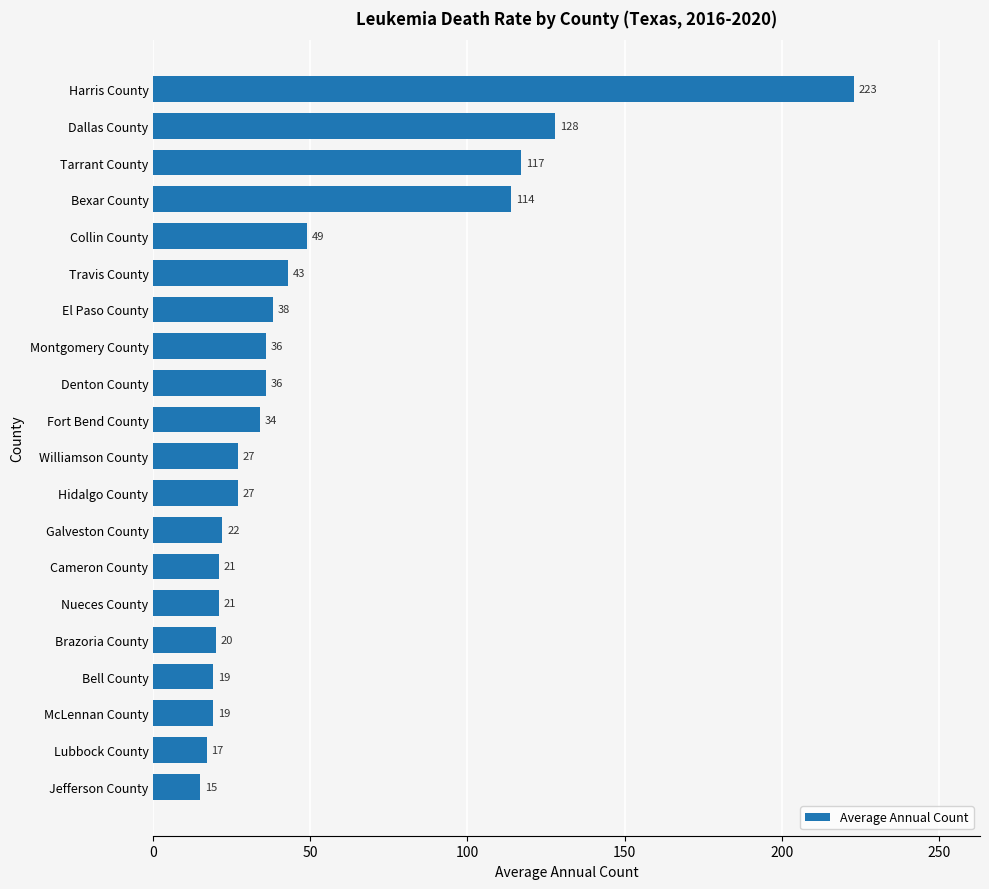

Approximately how many times larger is the value at Fort Bend County compared to Dallas County?

0.3